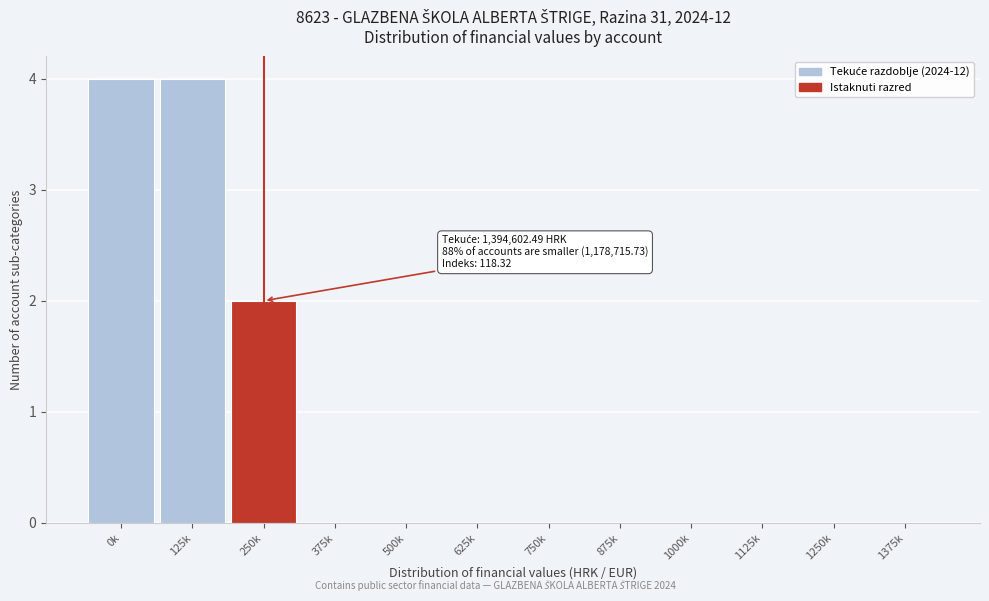

Reading left to right, list all the values displayed in this chart.

0k=4	125k=4	250k=2	375k=0	500k=0	625k=0	750k=0	875k=0	1000k=0	1125k=0	1250k=0	1375k=0